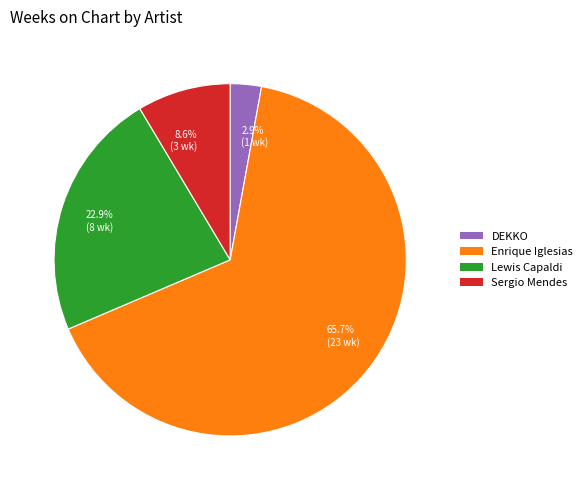

Which has a higher value, Enrique Iglesias or Lewis Capaldi?

Enrique Iglesias